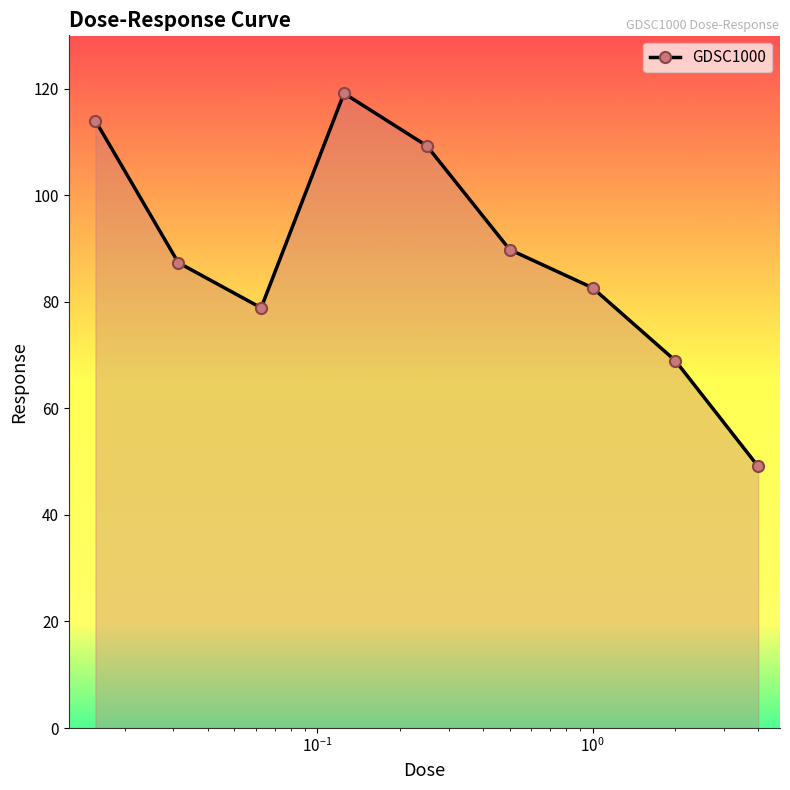

What is the sum of all values?

799.0